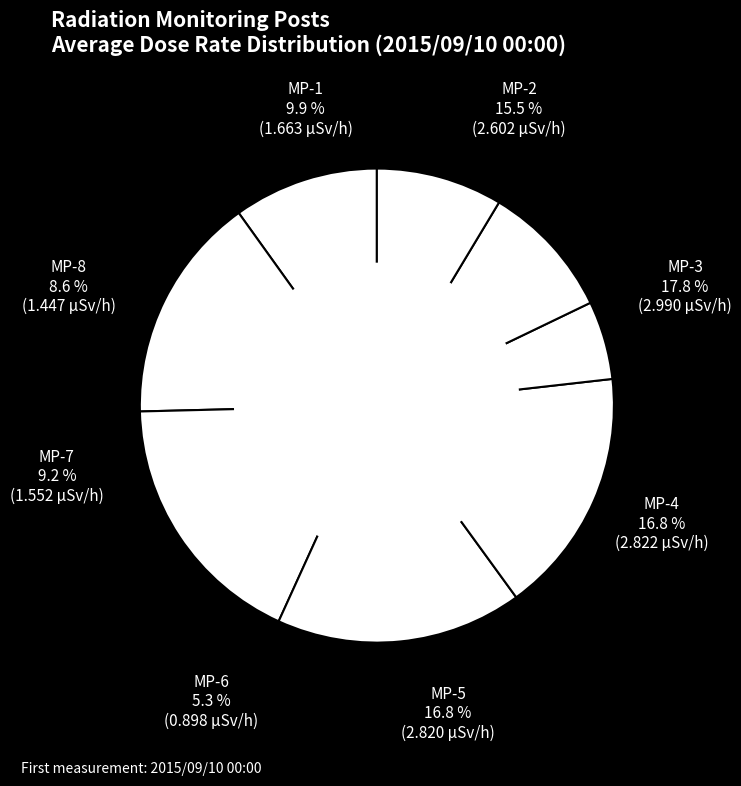

What percentage is the MP-5 slice, to the nearest percent?

17%